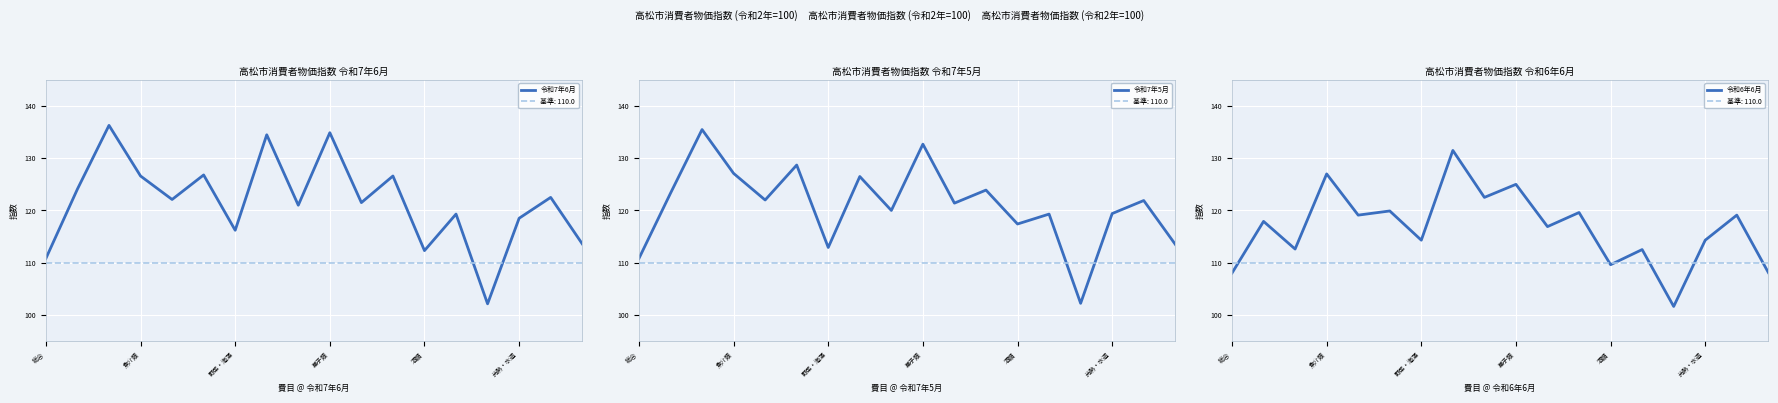

How many series are shown in this chart?

3